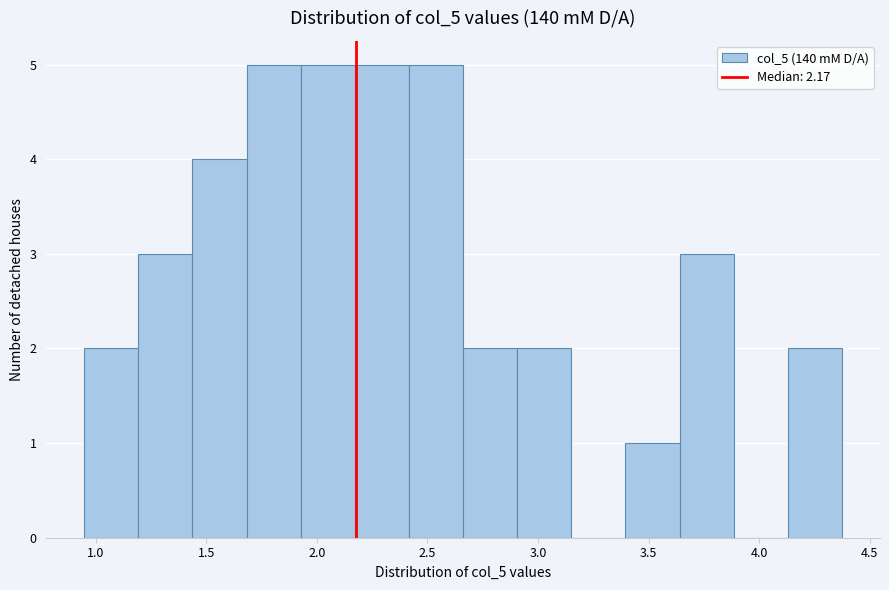

How tall is the bar that spans 1.20 to 1.45 on the x-axis? Neither the bar edges nor the heights are printed on the chart, so give them approximately, as read against the axes.

3